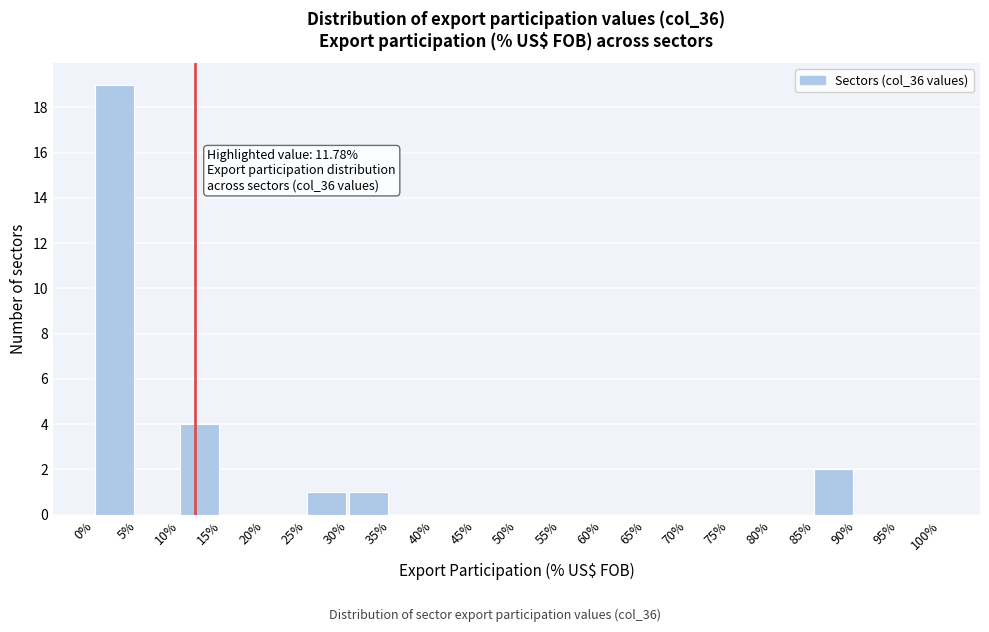

Over which range of the x-axis is the bar tallest?

0% to 5%